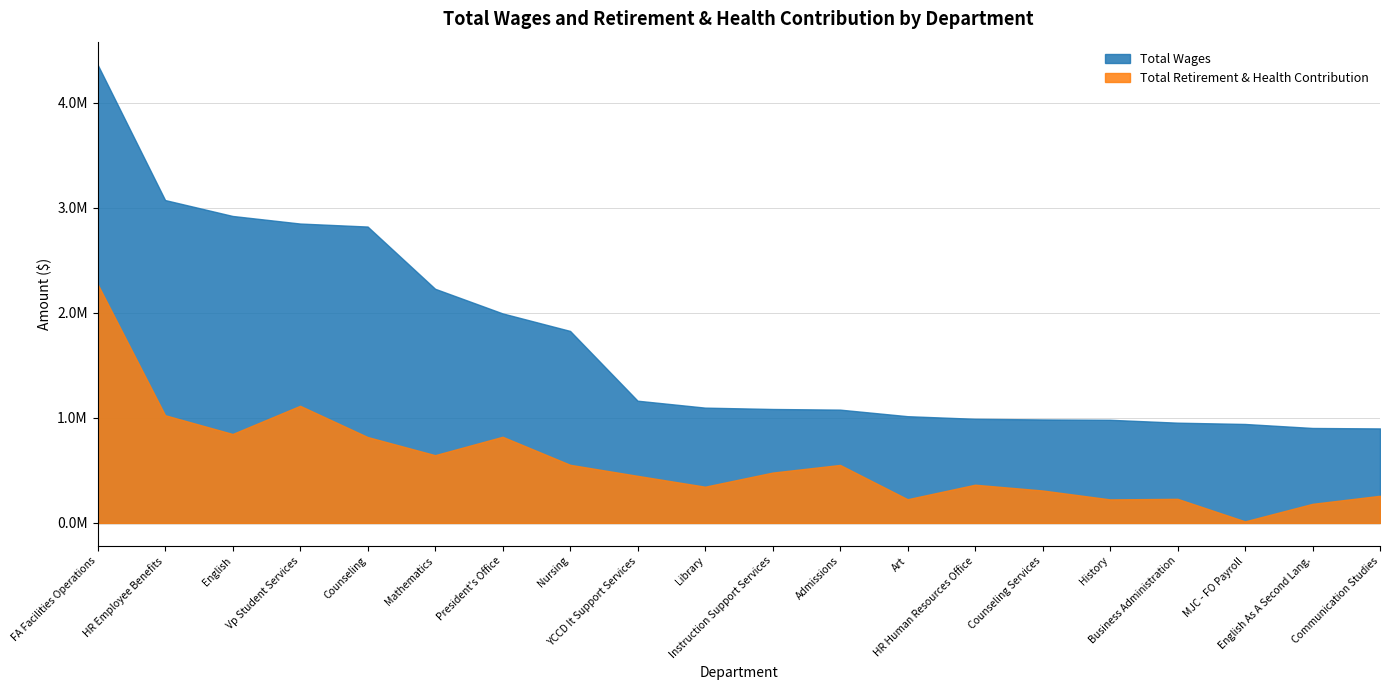

What is the value of the Total Retirement & Health Contribution point at the 9th from the left?

448710